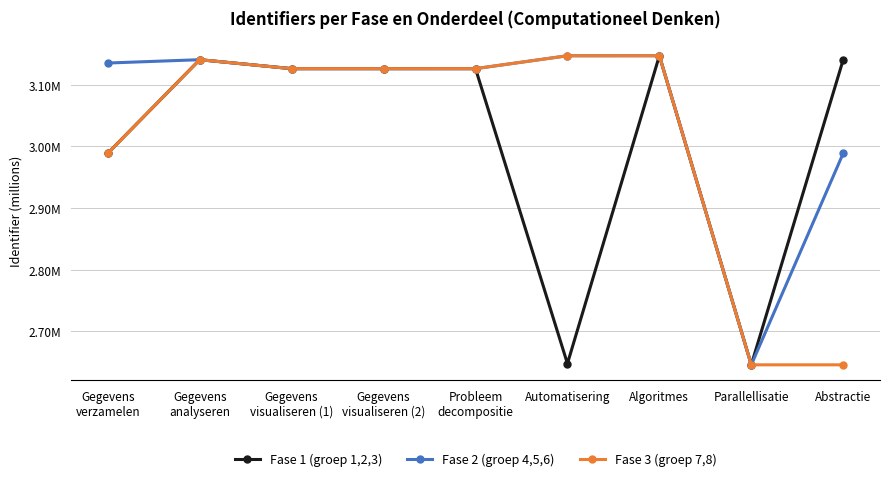

What position from the left is Probleem
decompositie?

5